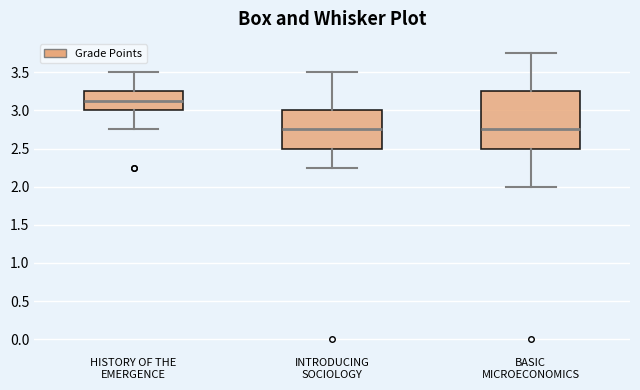

Reading left to right, read every box against the y-axis: the position of its median line, the range the box covers, and the ends of its whiskers. The values are not printed on the chart, so give them approximately, as read against the axis.

HISTORY OF THE EMERGENCE: median 3.15, box 3.00 to 3.25, whiskers 2.75 to 3.50
INTRODUCING SOCIOLOGY: median 2.75, box 2.50 to 3.00, whiskers 2.25 to 3.50
BASIC MICROECONOMICS: median 2.75, box 2.50 to 3.25, whiskers 2.00 to 3.75